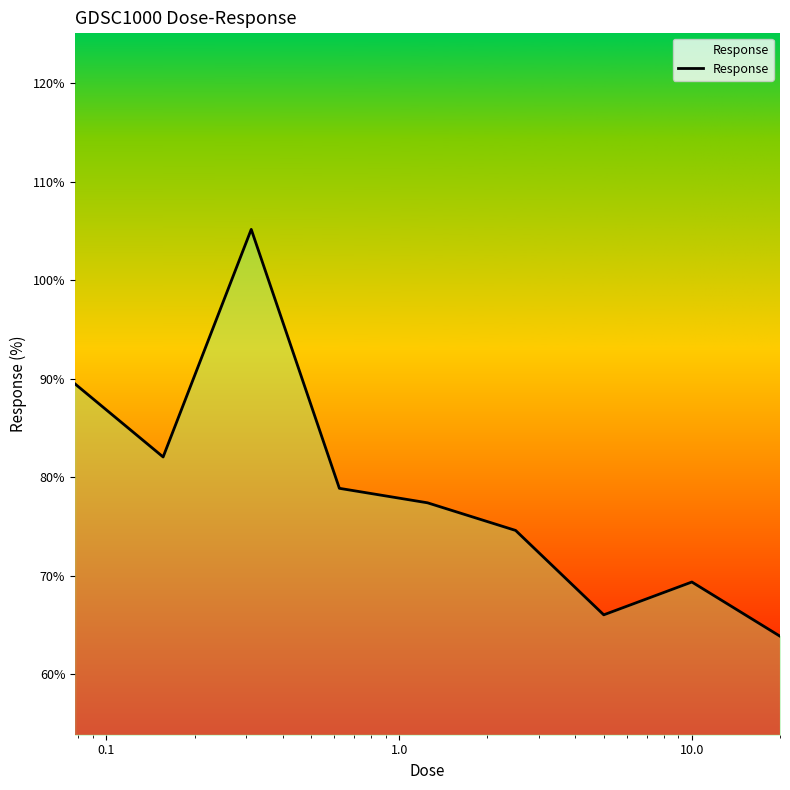

How many series are shown in this chart?

1